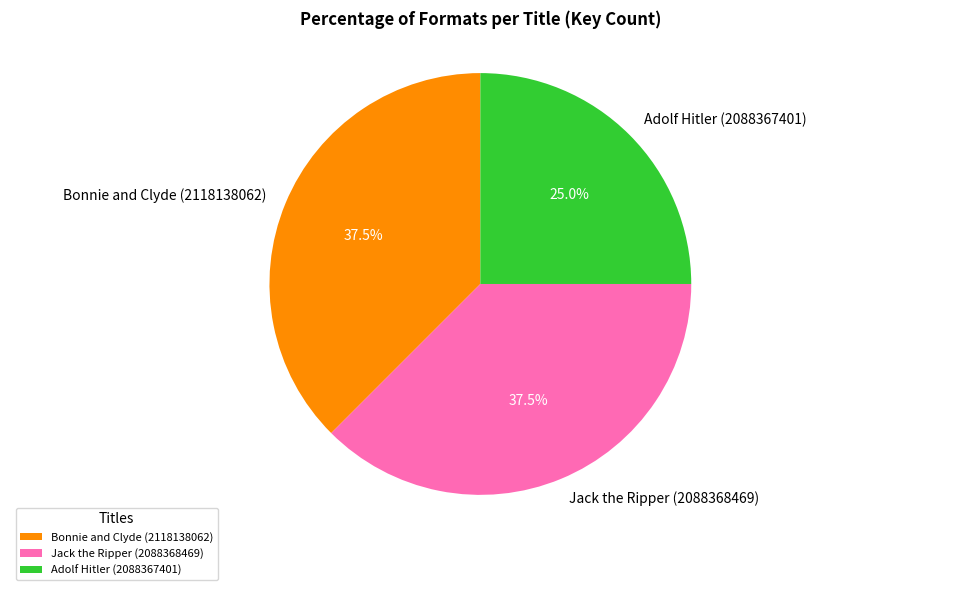

What is the total percentage of Jack the Ripper (2088368469) and Bonnie and Clyde (2118138062)?

75.0%